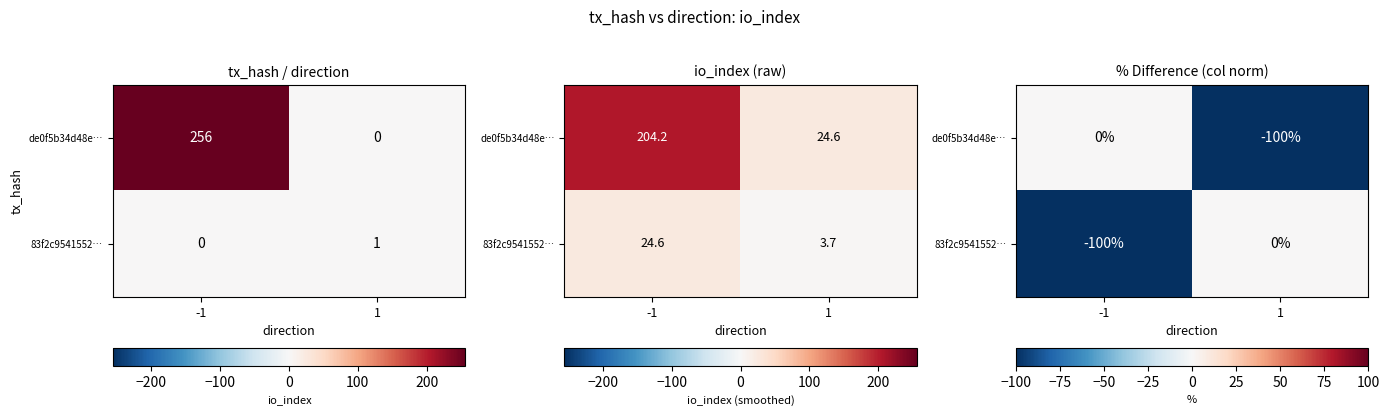

What is the difference between the de0f5b34d48e… values at 1 and -1?

100